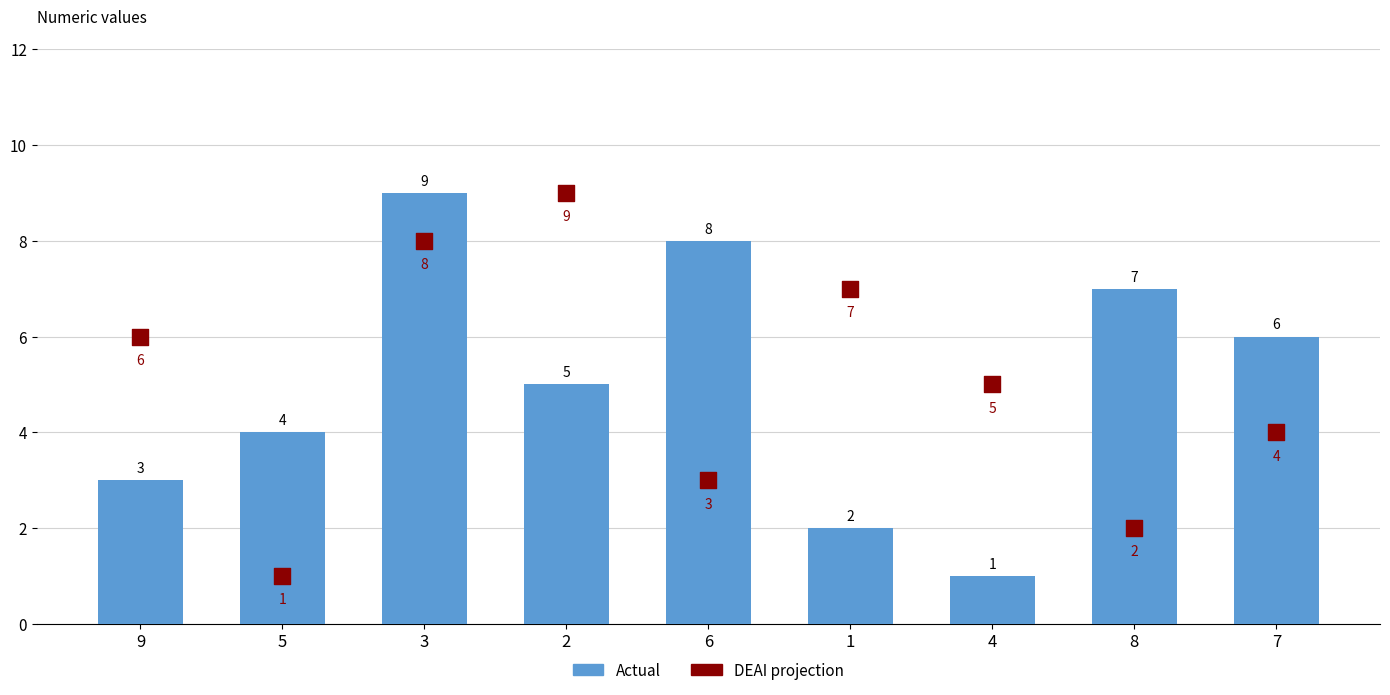

What are all the series names shown in the legend?

Actual, DEAI projection